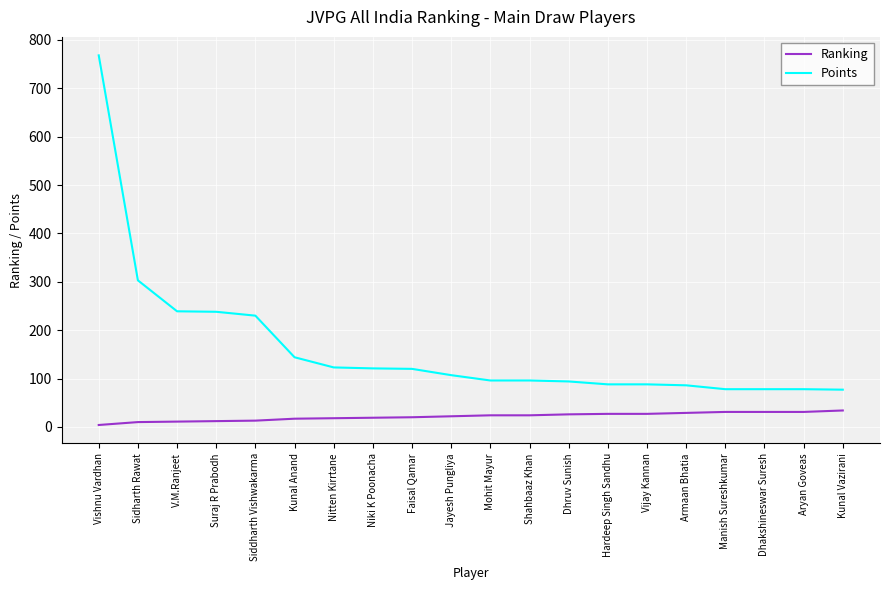

True or false: Points and Ranking intersect in this chart.

False